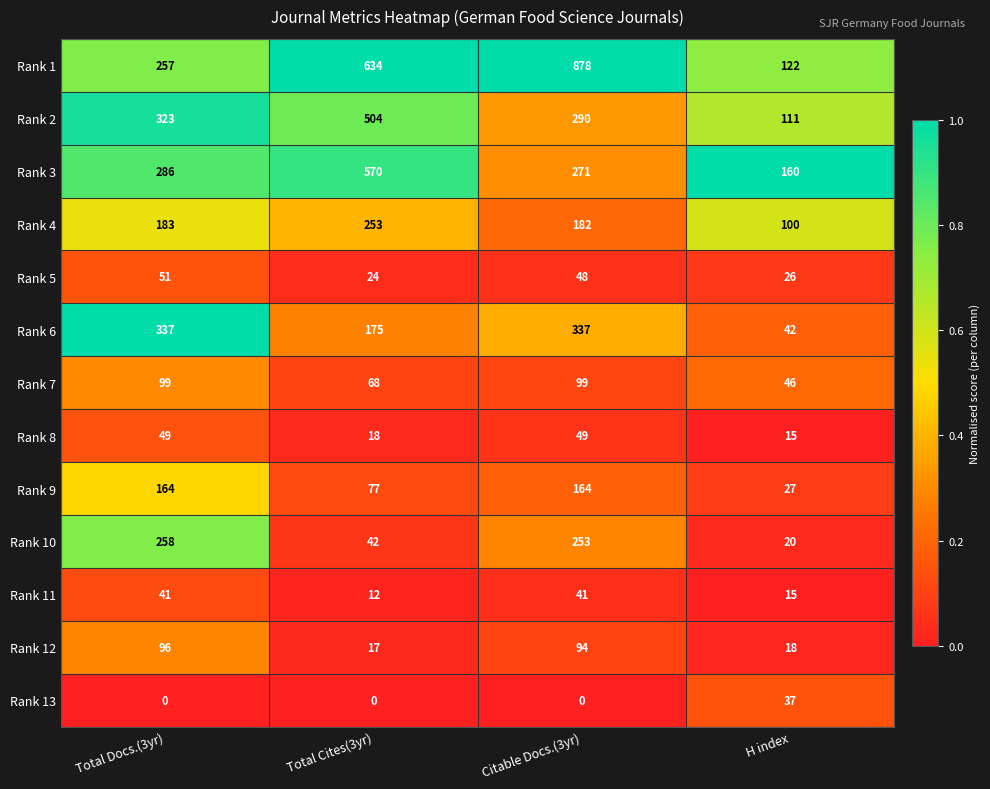

What is the difference between the Rank 9 values at H index and Total Docs.(3yr)?

137